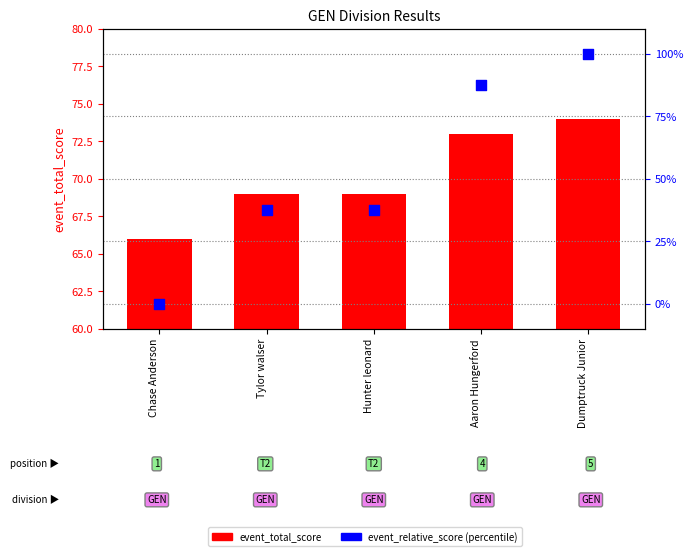

What is the change in value from Tylor walser to Aaron Hungerford?

+50.0